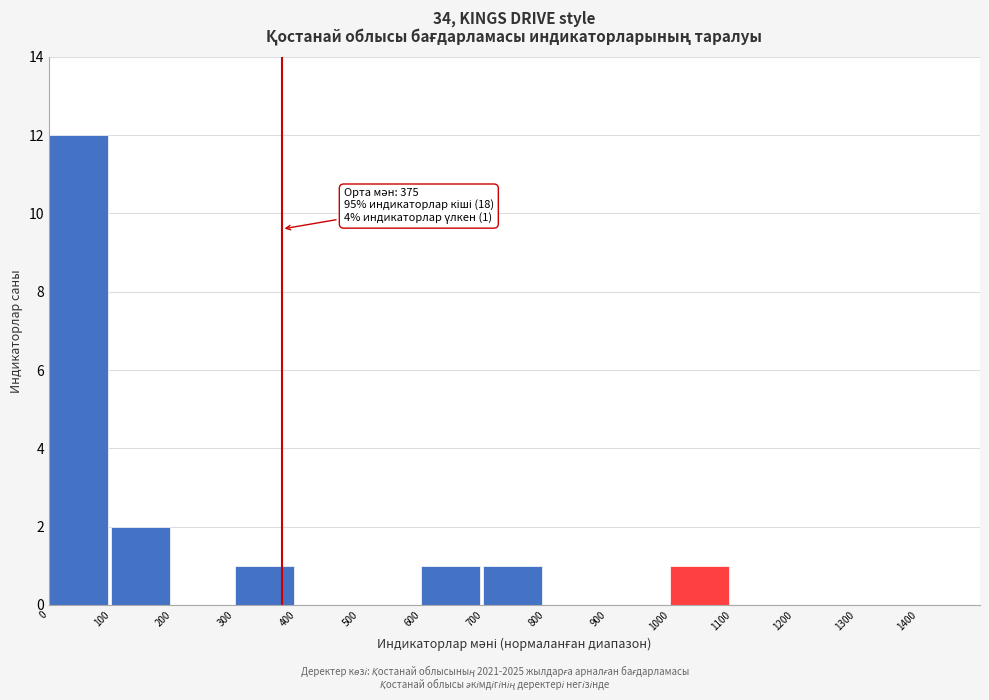

Reading left to right, list all the values displayed in this chart.

0=12	100=2	200=0	300=1	400=0	500=0	600=1	700=1	800=0	900=0	1000=1	1100=0	1200=0	1300=0	1400=0